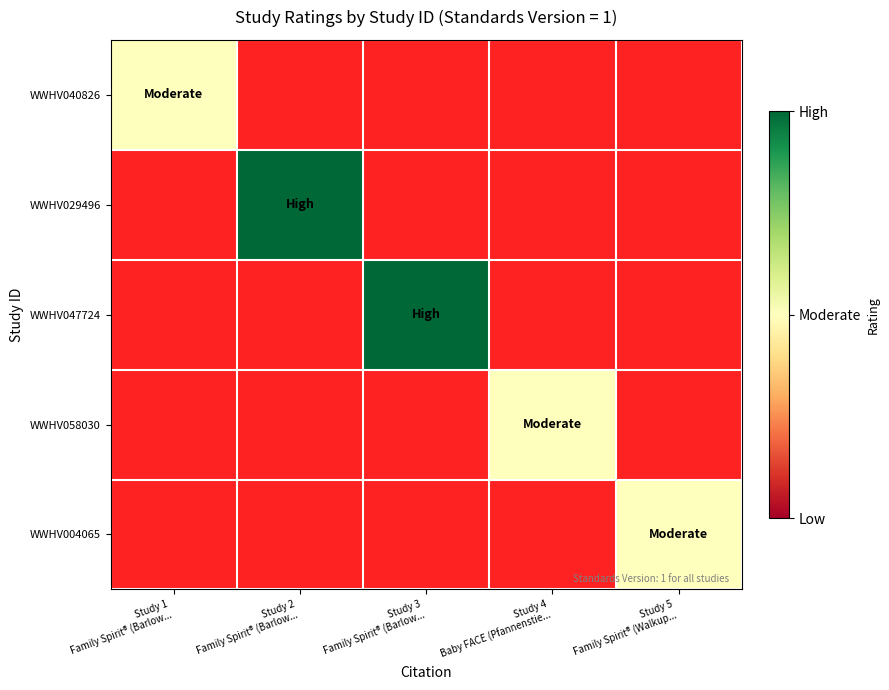

Which label corresponds to the smallest value in the chart?

Study 1
Family Spirit® (Barlow...